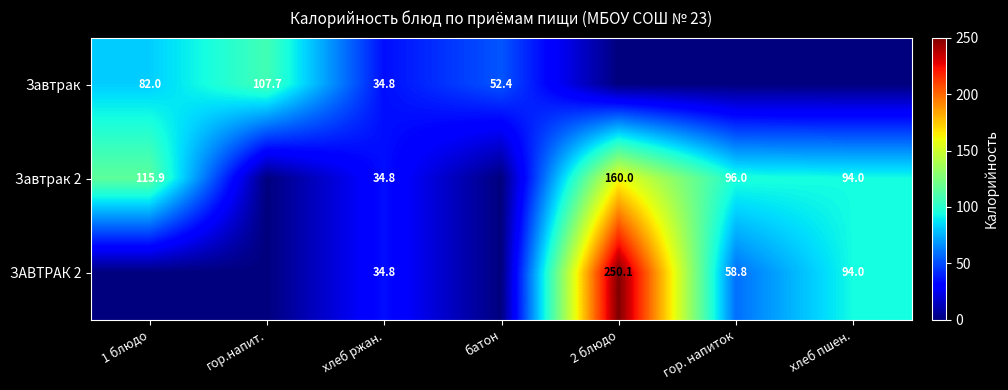

Is it true that Завтрак equals 17.6 at 1 блюдо?

False